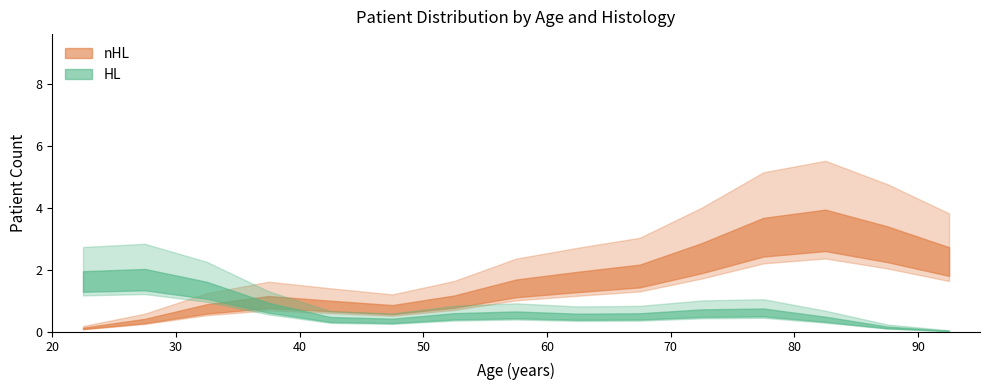

Which series changed the most between 0 and 7?

nHL